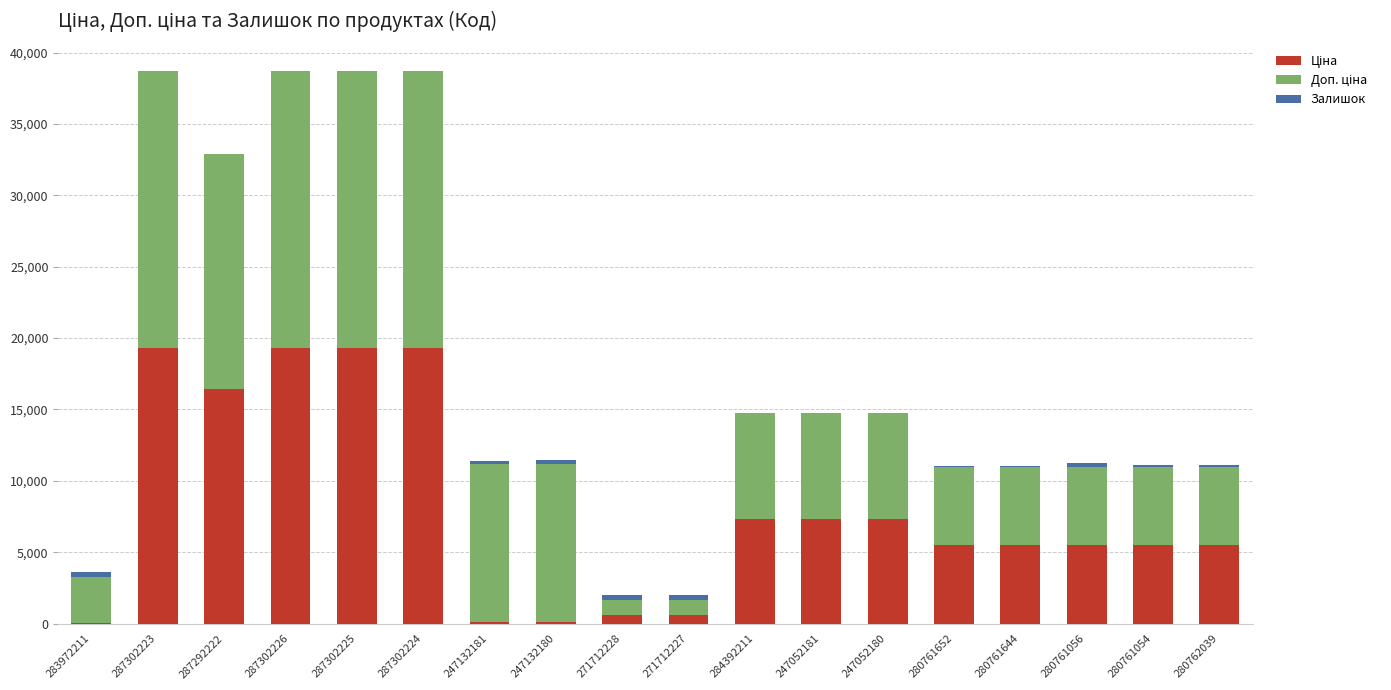

Which has a higher value, 287302224 or 287302226?

287302224